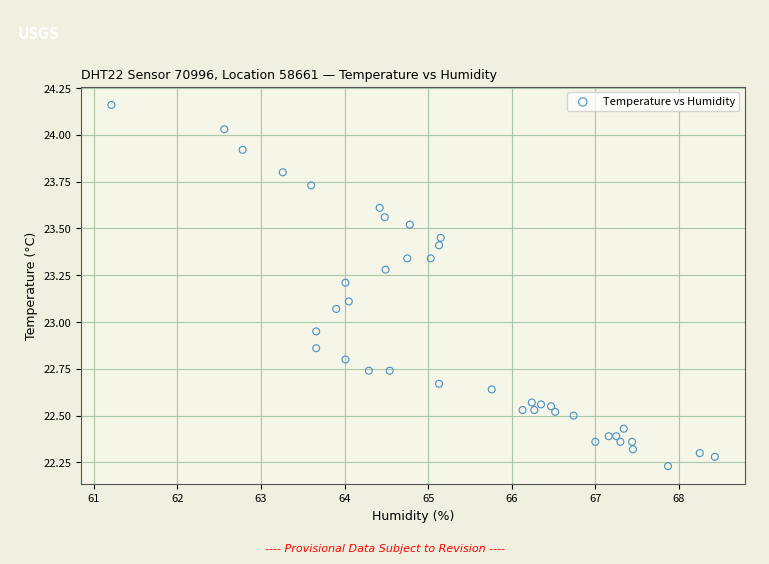

What is the range of X values (max minus min)?

7.2